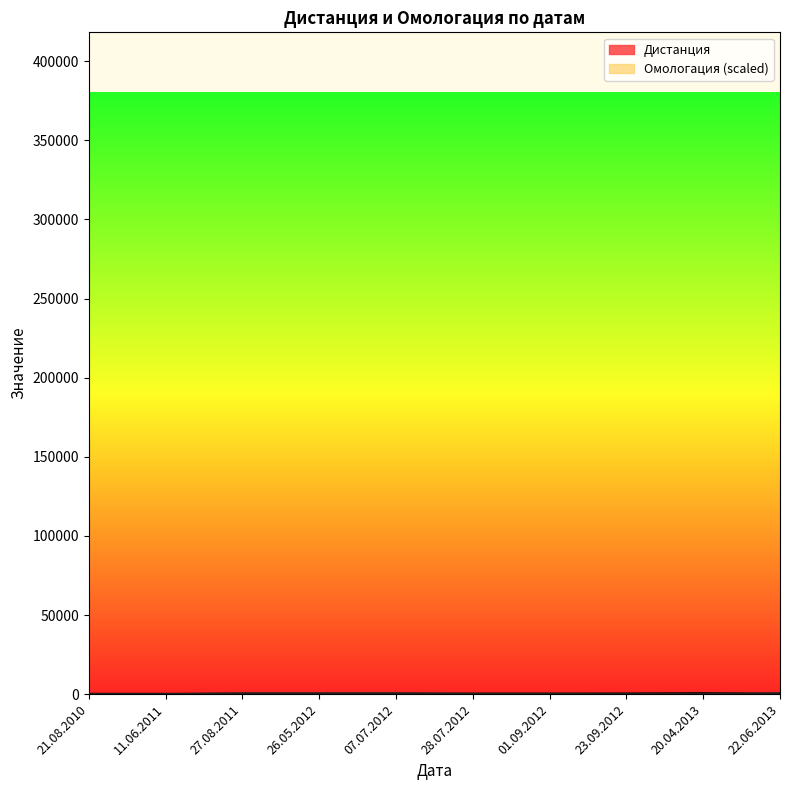

Is the value of Омологация at 11.06.2011 greater than the value of Дистанция at 23.09.2012?

No